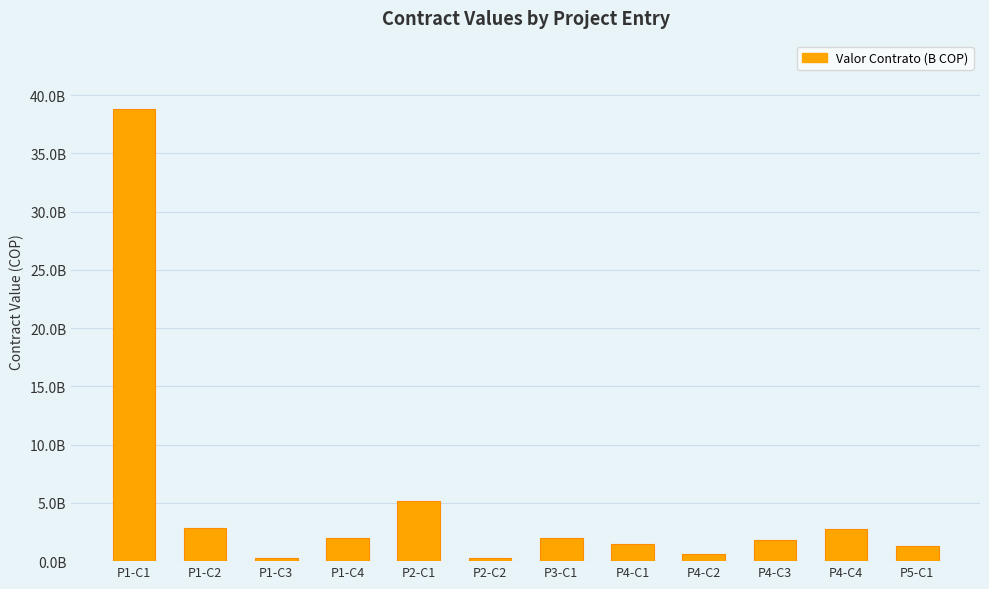

List the labels in order of value, largest first.

P1-C1, P2-C1, P1-C2, P4-C4, P1-C4, P3-C1, P4-C3, P4-C1, P5-C1, P4-C2, P1-C3, P2-C2